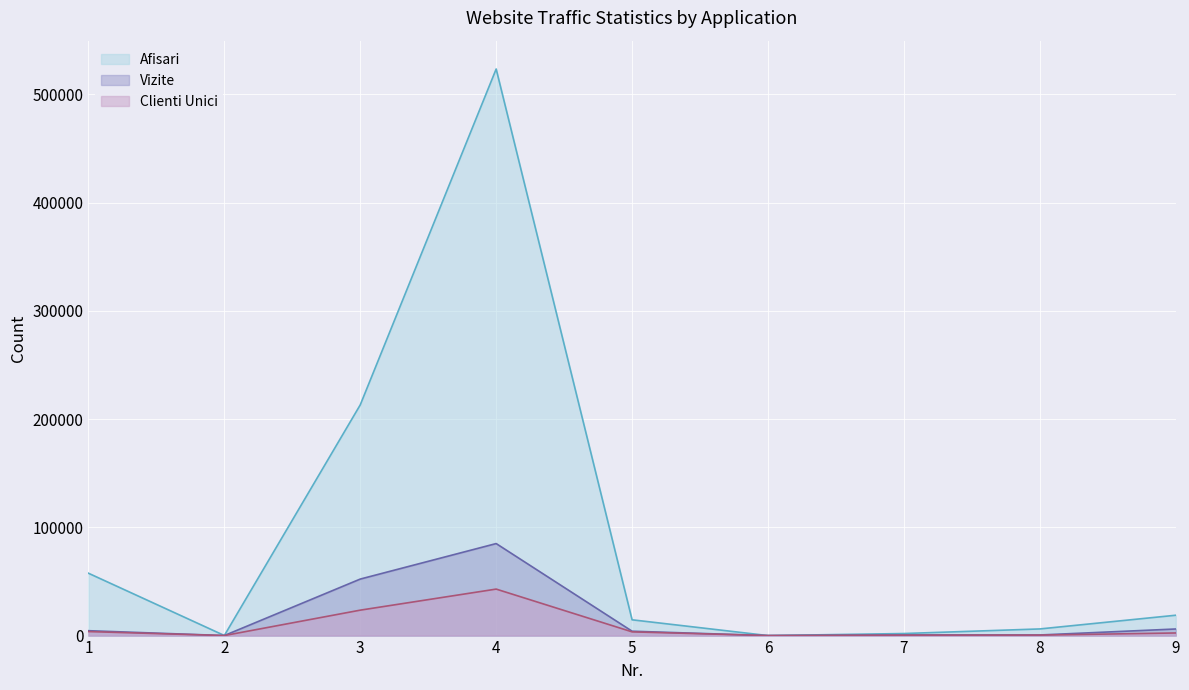

Which series has the largest range (max minus min)?

Afisari